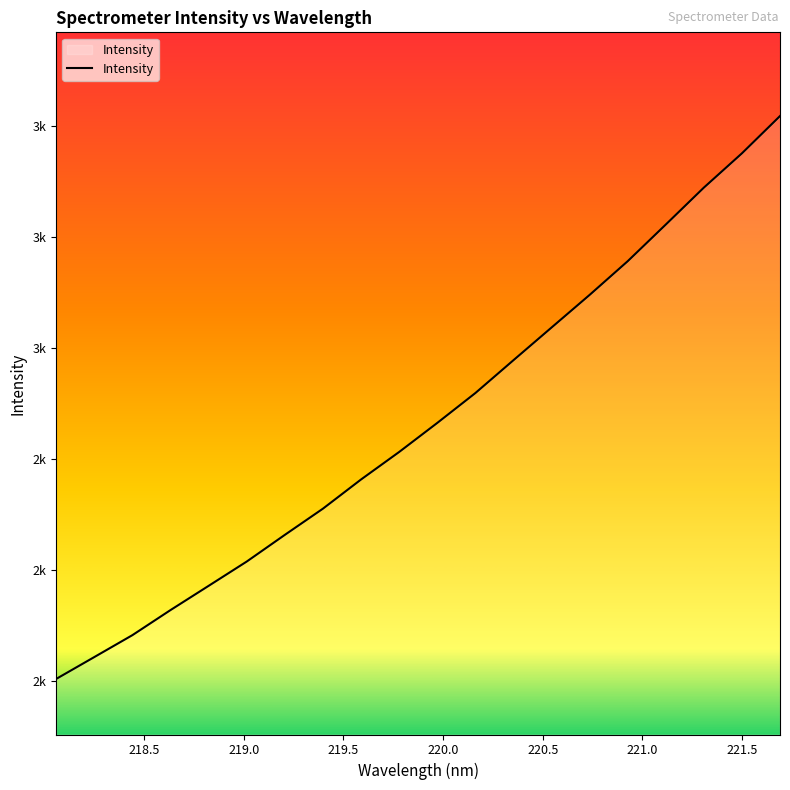

Reading left to right, extract all data points from this chart.

218.0596=2003.6	218.2508=2043.0	218.442=2082.6	218.6332=2127.8	218.8244=2171.5	219.0156=2215.4	219.2067=2263.5	219.3979=2310.8	219.589=2363.4	219.7801=2412.9	219.9712=2465.3	220.1623=2519.2	220.3533=2578.4	220.5444=2637.4	220.7354=2696.2	220.9264=2757.0	221.1174=2823.1	221.3083=2889.7	221.4993=2951.5	221.6902=3018.8